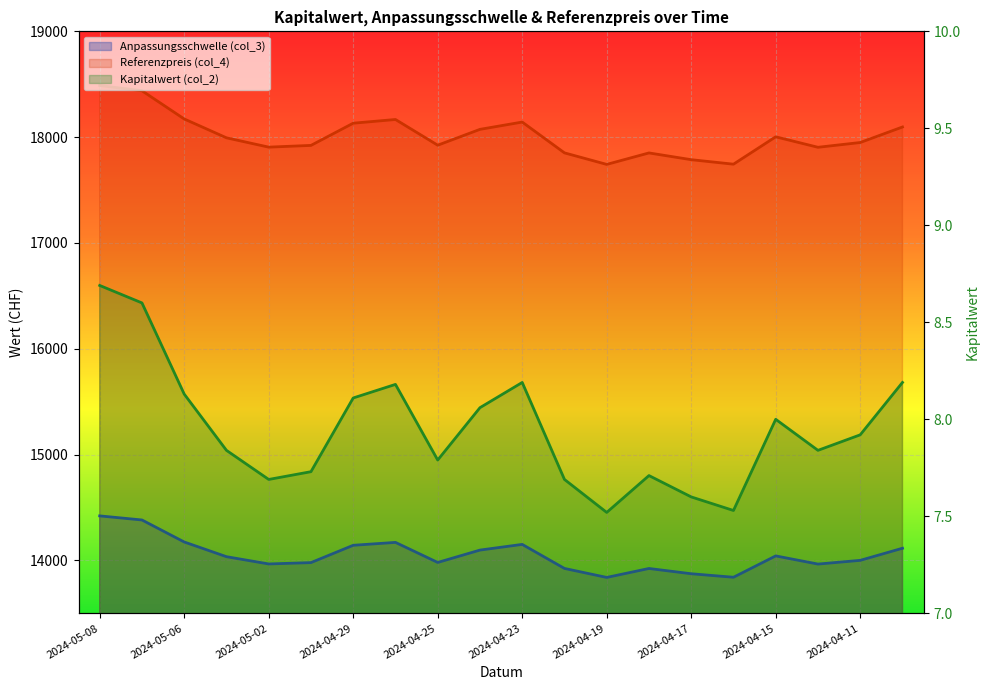

Rank the series by their maximum value, from highest to lowest.

Referenzpreis (col_4), Anpassungsschwelle (col_3), Kapitalwert (col_2)